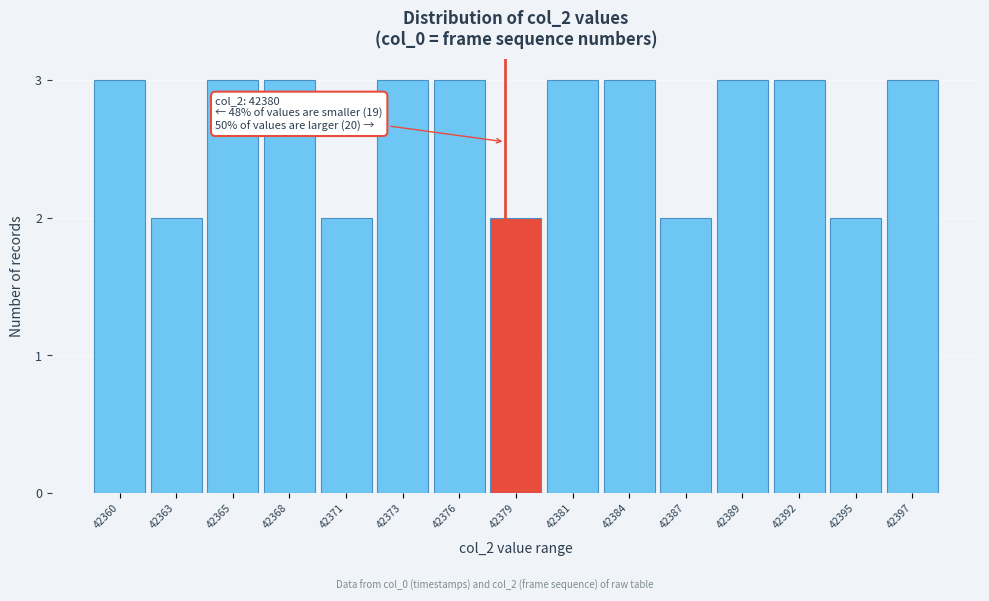

Reading left to right, transcribe all the data shown in this chart.

3	2	3	3	2	3	3	2	3	3	2	3	3	2	3